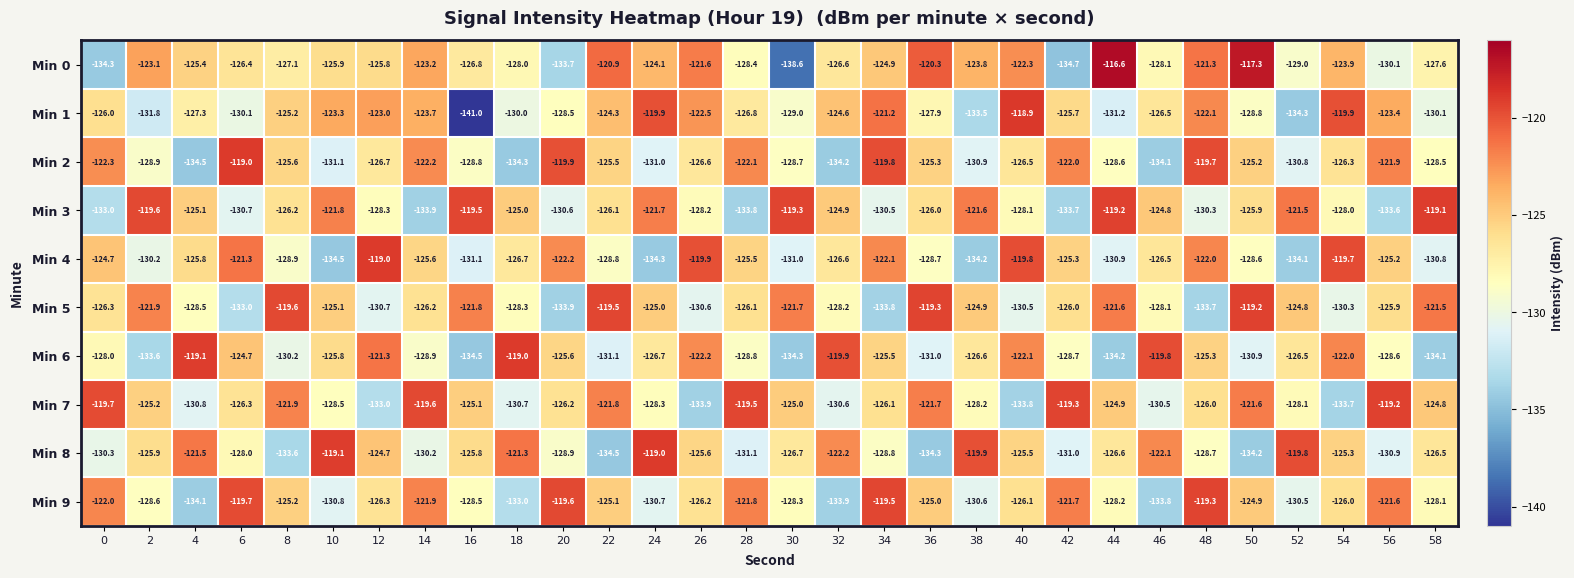

How many values in the Min 9 series are below -126?

16